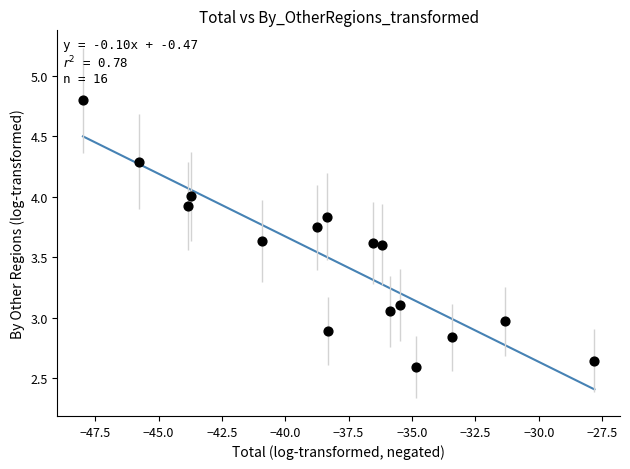

What is the range of X values (max minus min)?

20.2